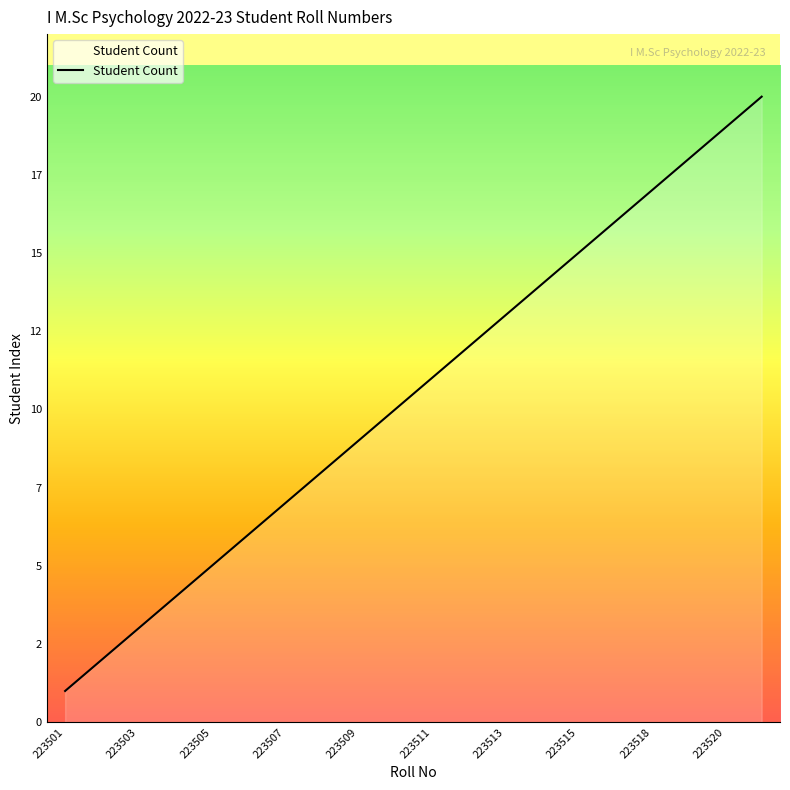

Does the chart display data point markers on the line(s)?

No